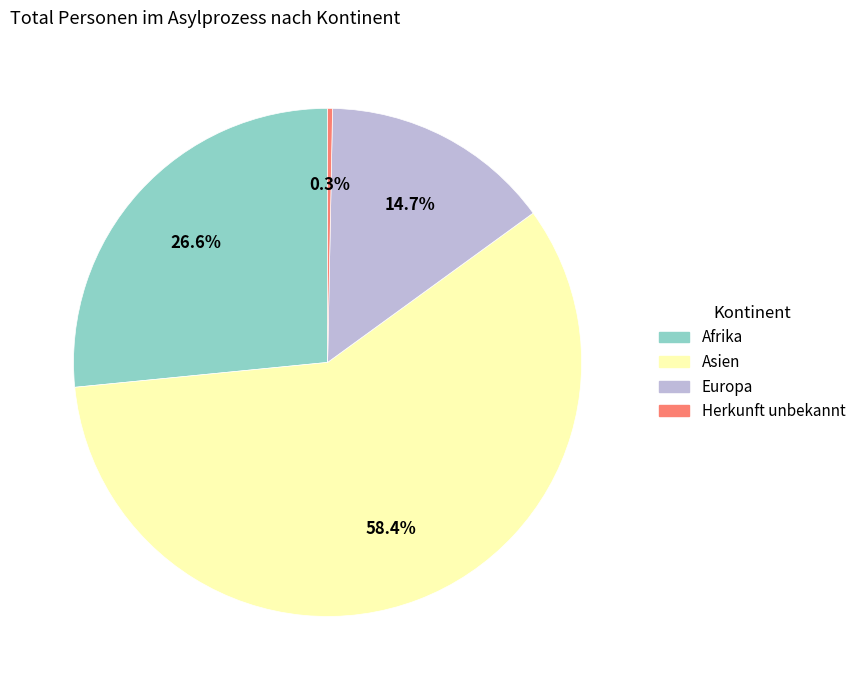

How many slices are in this pie chart?

4